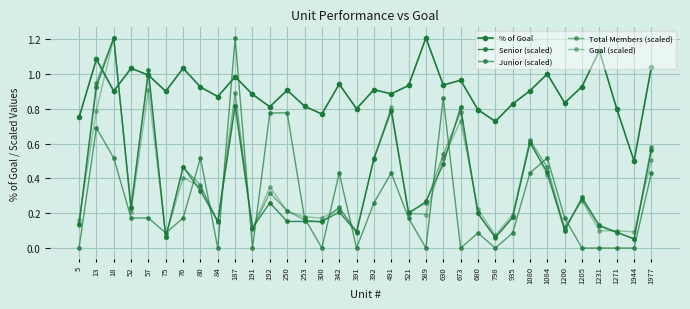

How many interior local valleys does the Junior (scaled) series have?

8